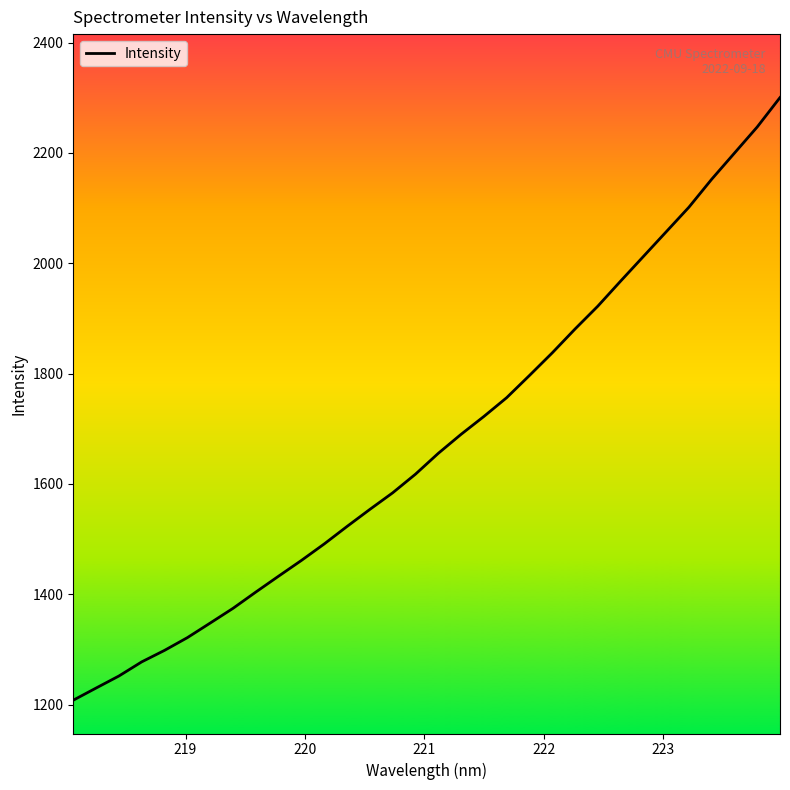

What is the maximum value shown in the chart?

2300.3